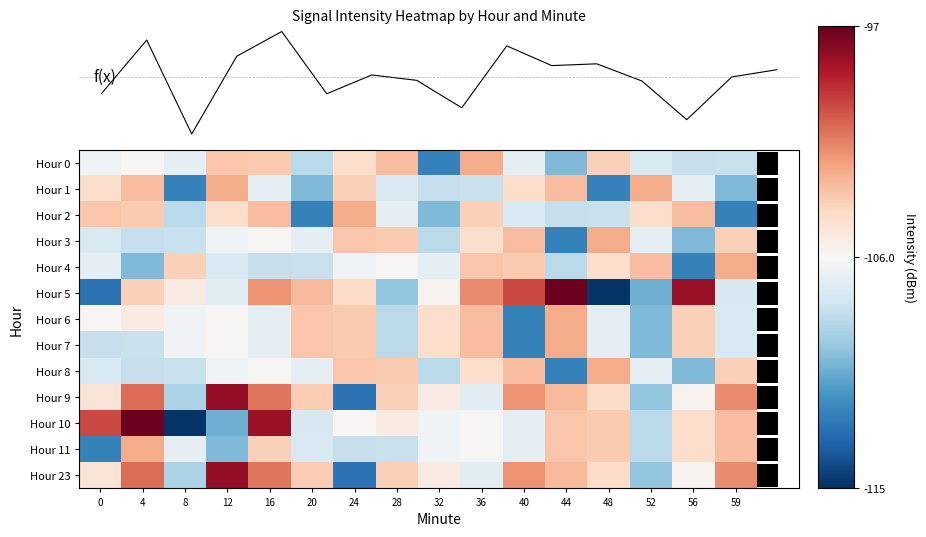

At which label is Hour 10 closest to -106?

36